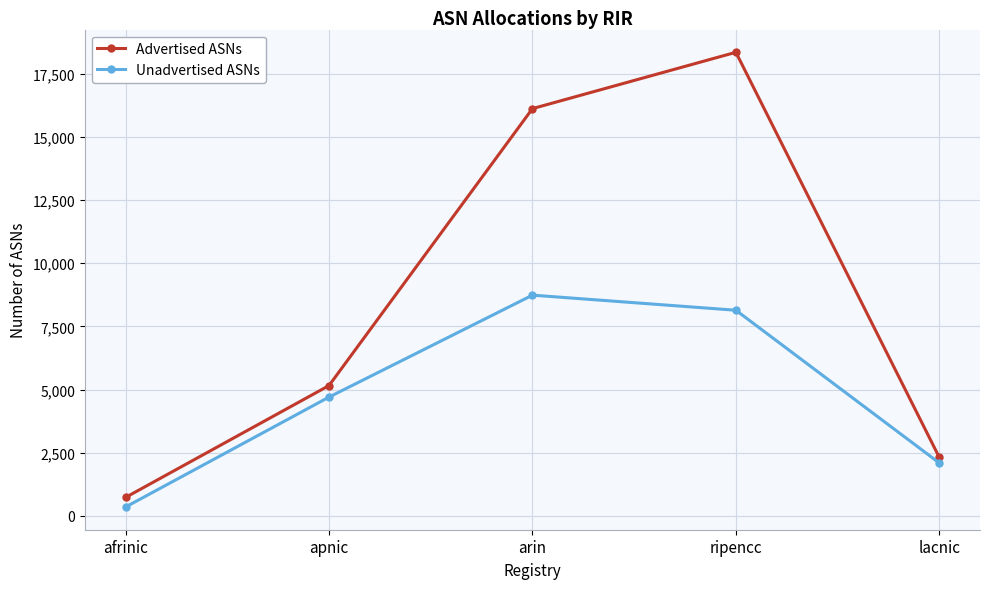

What is the maximum value for Unadvertised ASNs?

8733